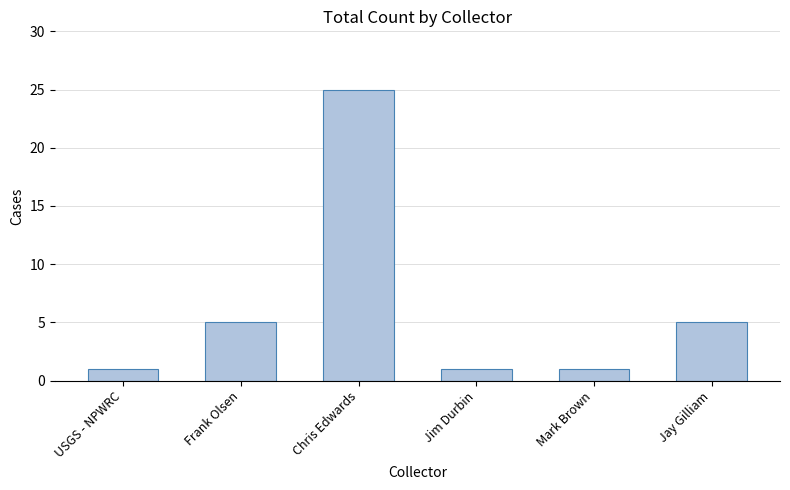

What position from the left is USGS - NPWRC?

1